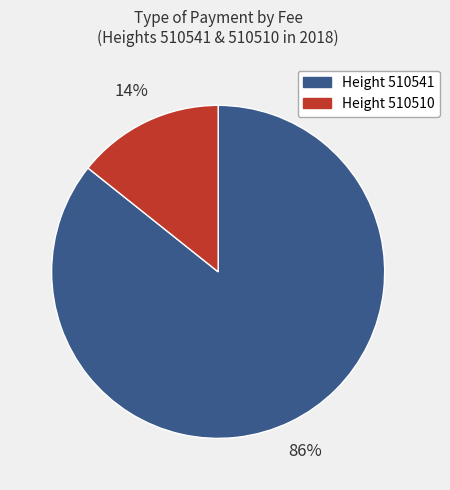

Is there a majority slice in this chart?

Yes